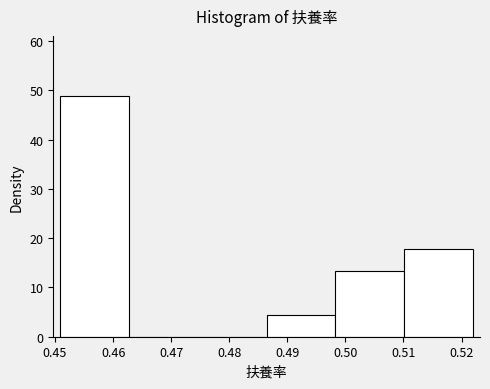

How tall is the bar that spans 0.451 to 0.463 on the x-axis? Neither the bar edges nor the heights are printed on the chart, so give them approximately, as read against the axes.

49